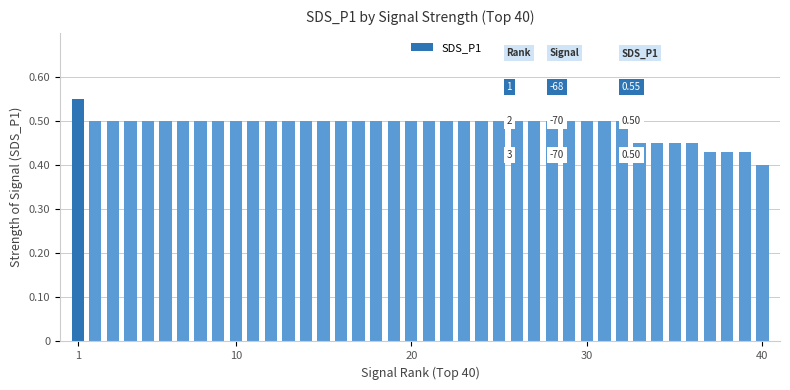

Count the values in the range 0 to 1.

40